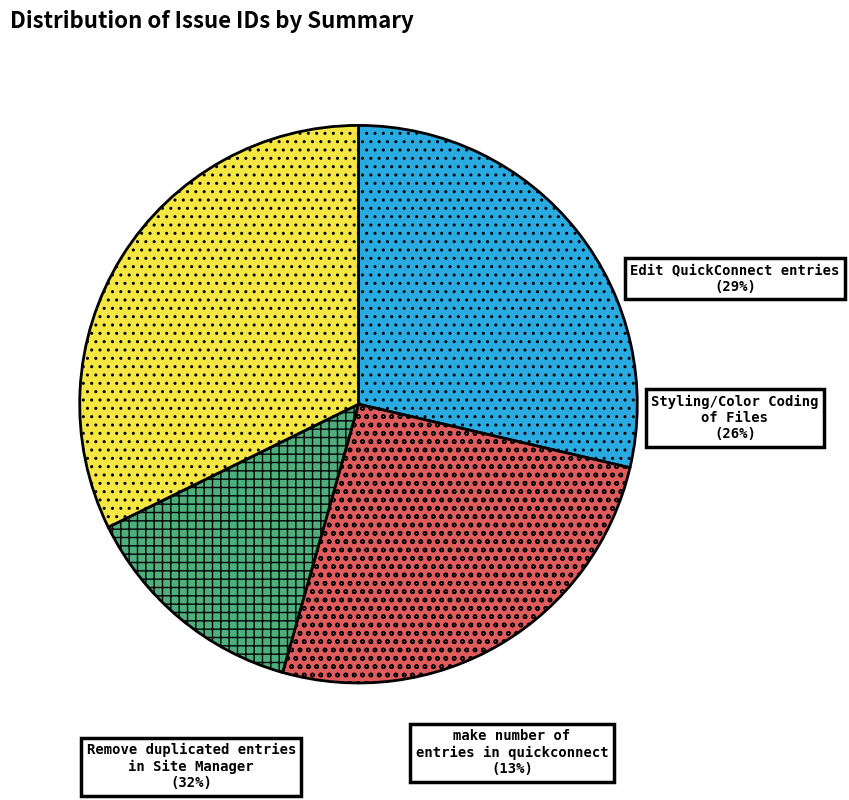

Between make number of entries in quickconnect and Styling/Color Coding of Files, which is larger?

Styling/Color Coding of Files